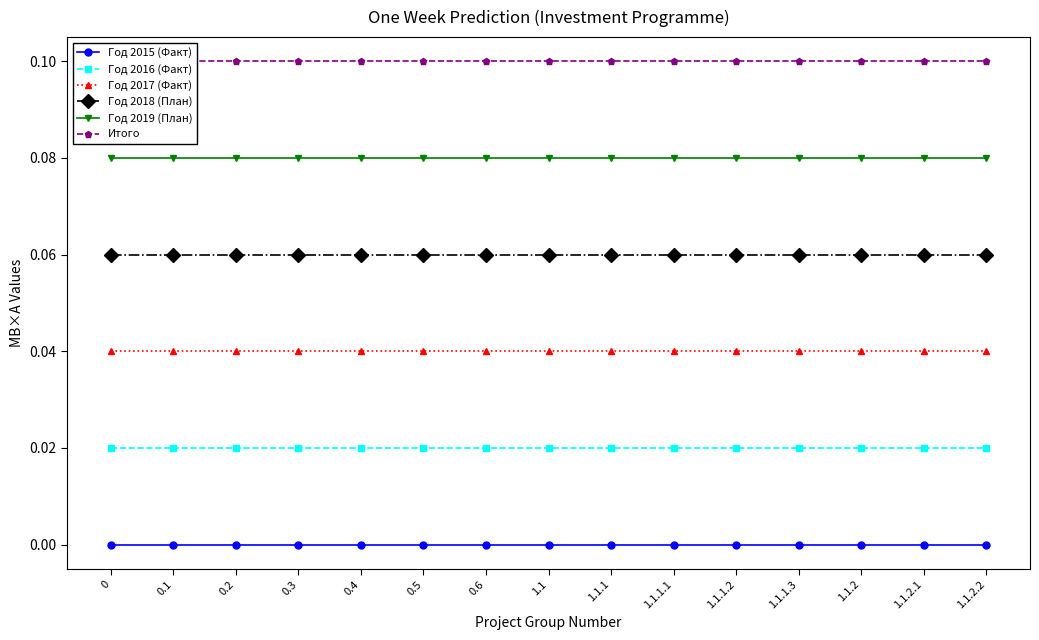

Is the value of Год 2018 (План) at 0 greater than the value of Год 2017 (Факт) at 0?

Yes